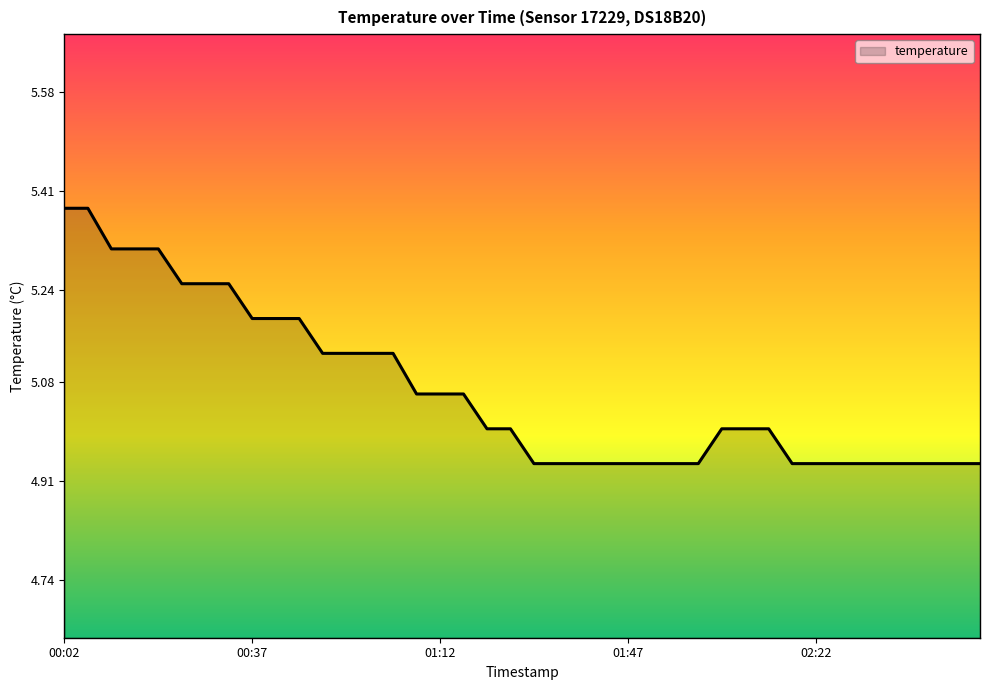

What is the difference between the maximum and minimum values?

0.4